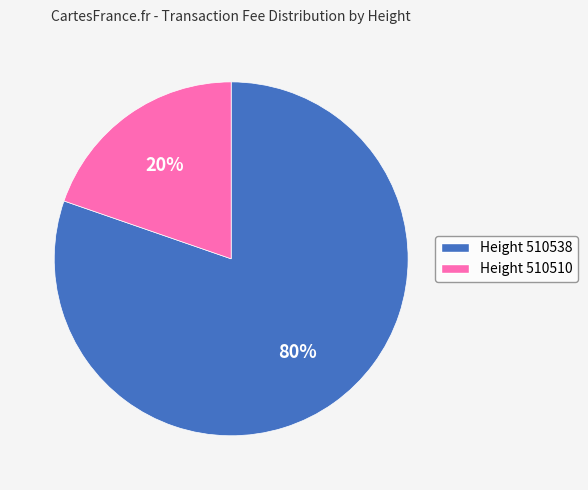

How many slices are in this pie chart?

2